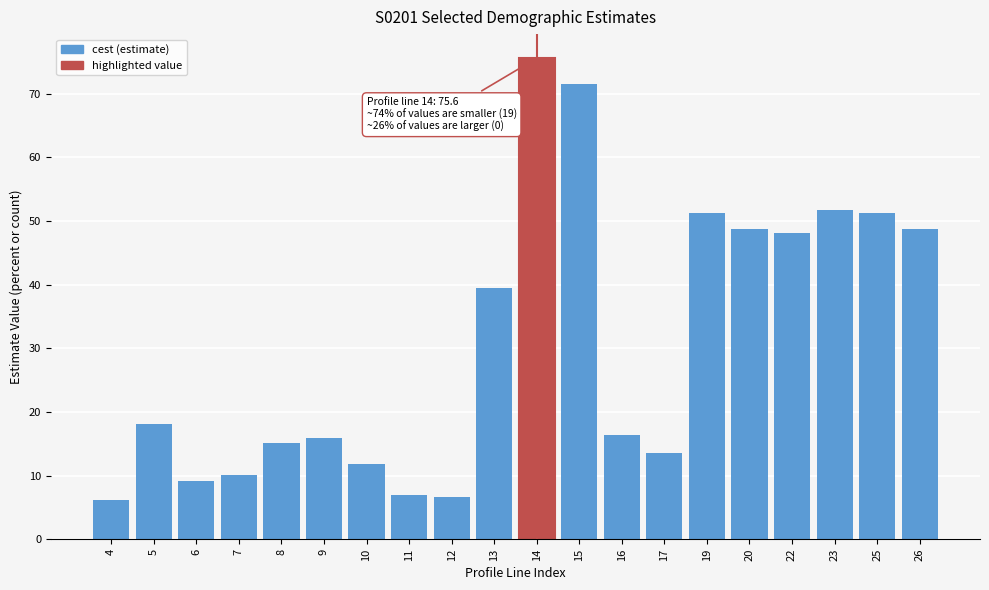

The chart shows a value of 10.3 at 9. True or false?

False